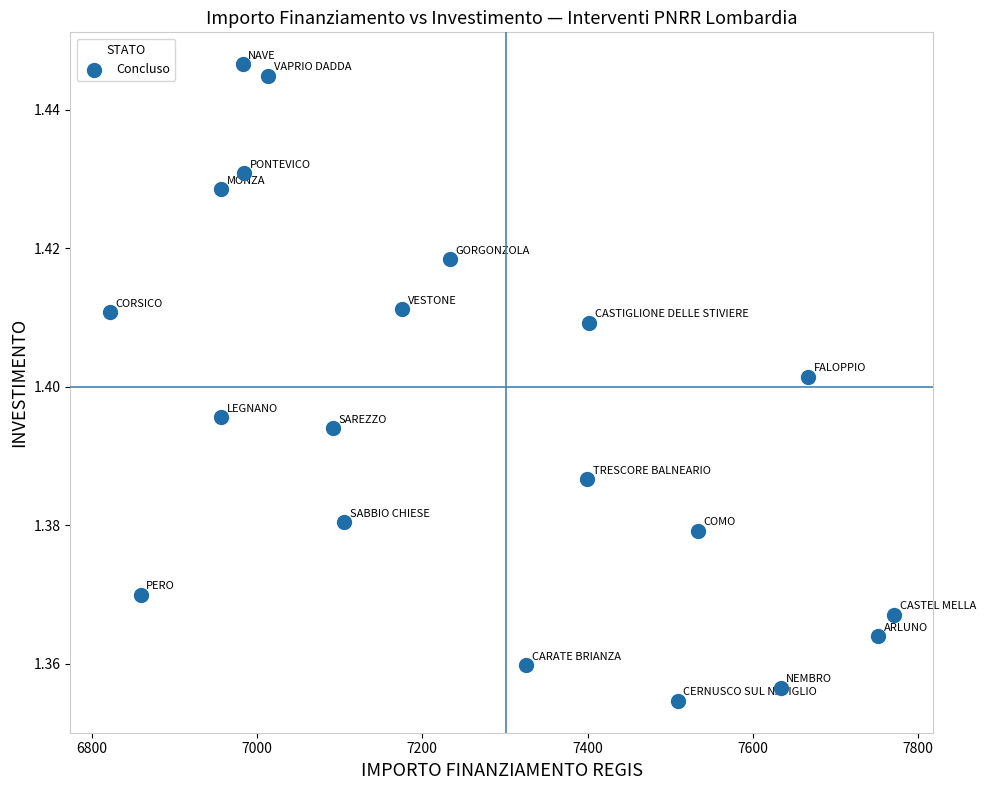

How many points are shown in the scatter plot?

20